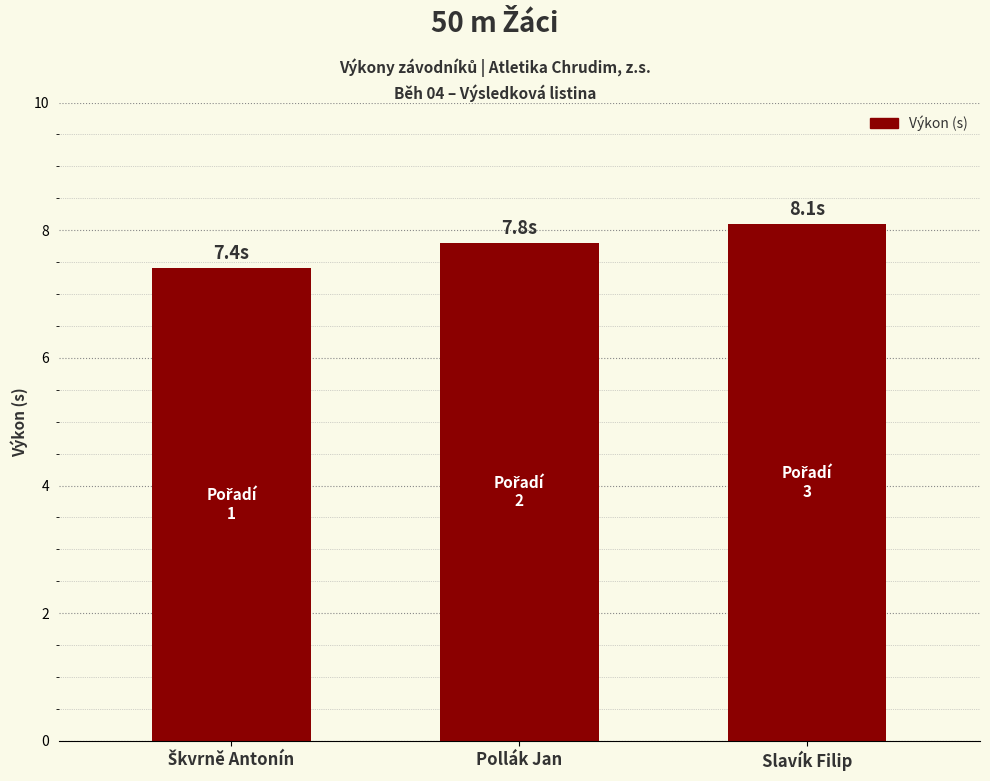

What is the change in value from Pollák Jan to Slavík Filip?

+0.3